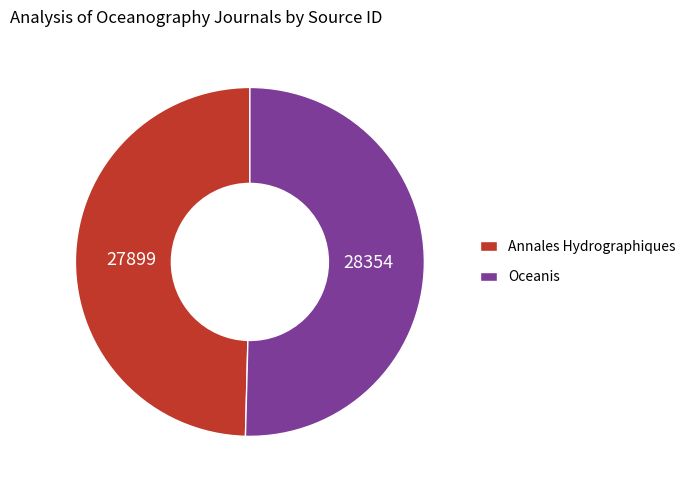

Is the sum of Oceanis and Annales Hydrographiques greater than half?

Yes